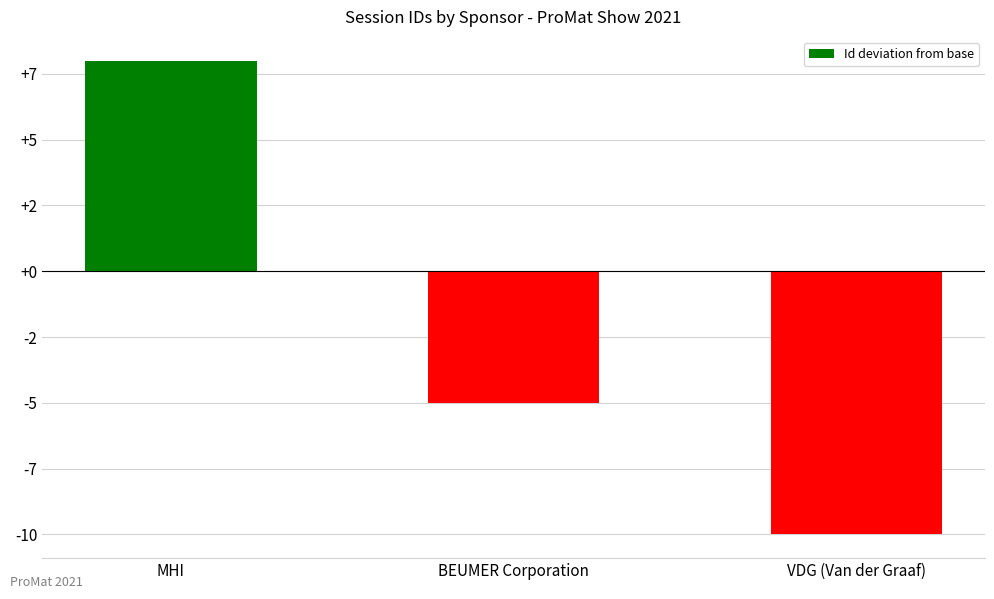

What is the sum of all values?

-7